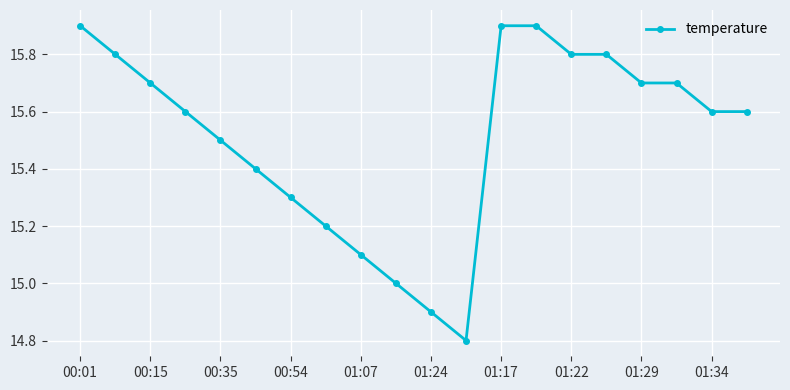

What is the sum of all values?

310.2